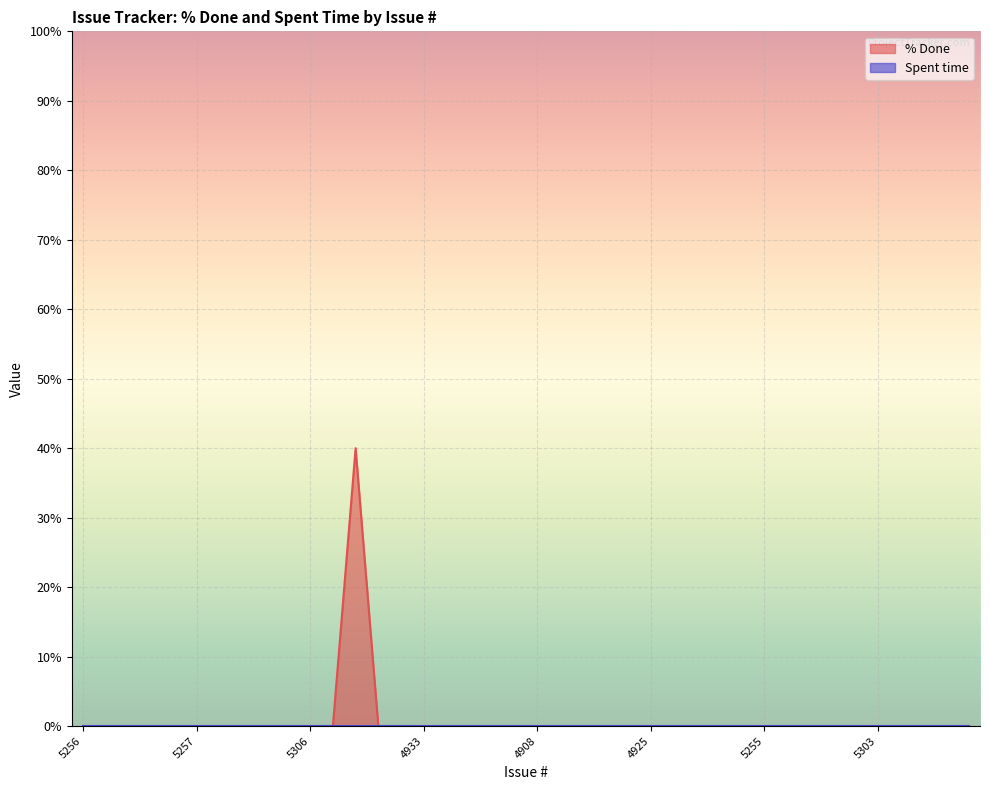

Is it true that the value at 4925 is 0?

True